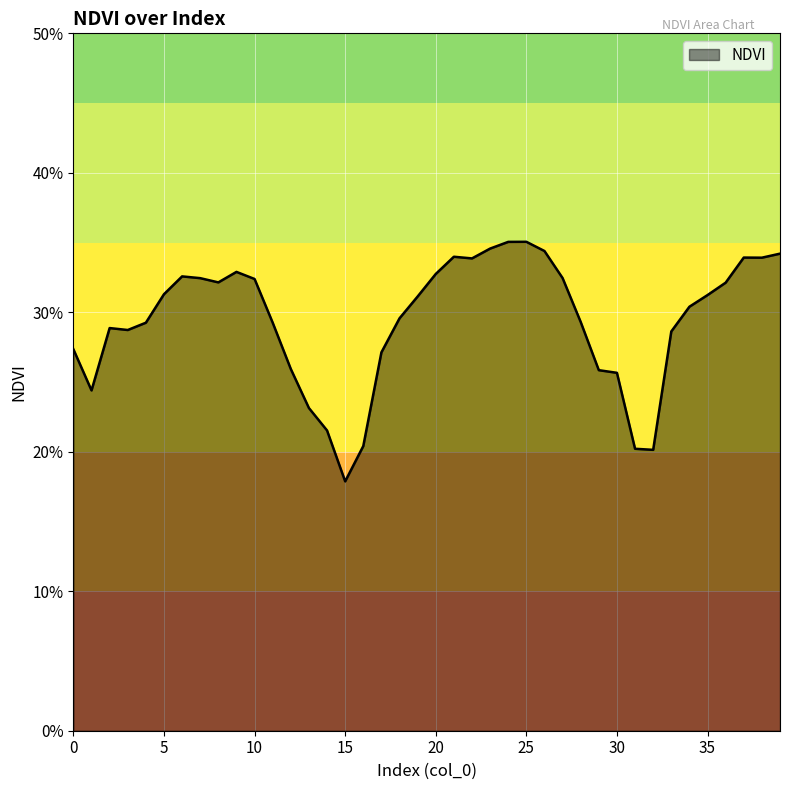

At which label is the value closest to 0?

15